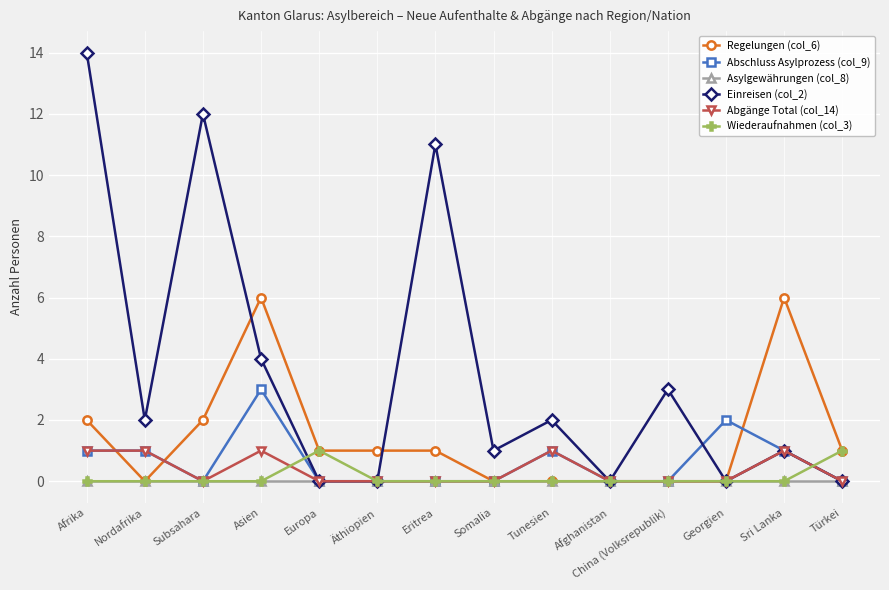

How many Wiederaufnahmen (col_3) values are between 0 and 1?

14